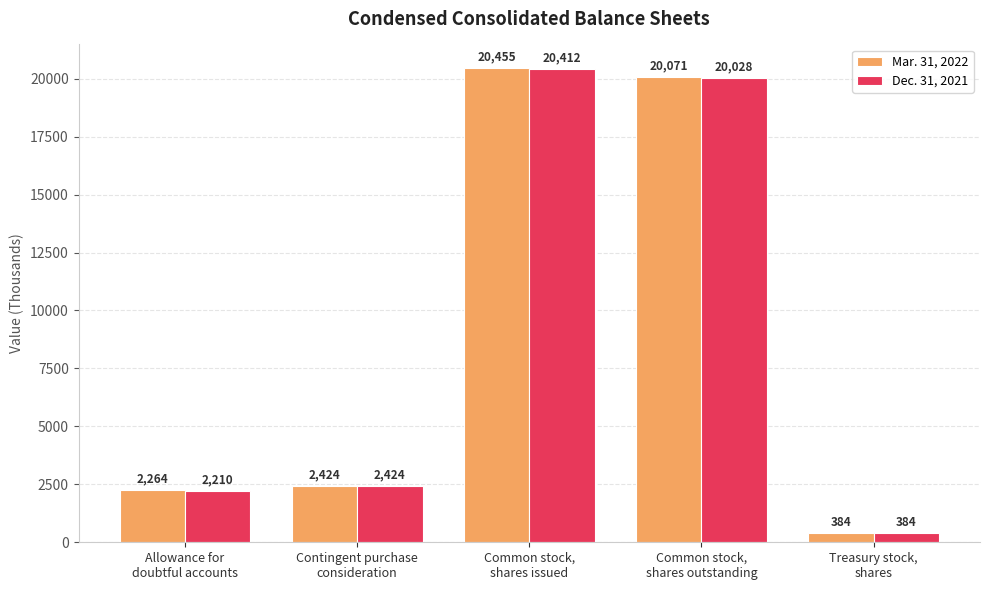

What is the total value across all series at Common stock,
shares outstanding?

40099